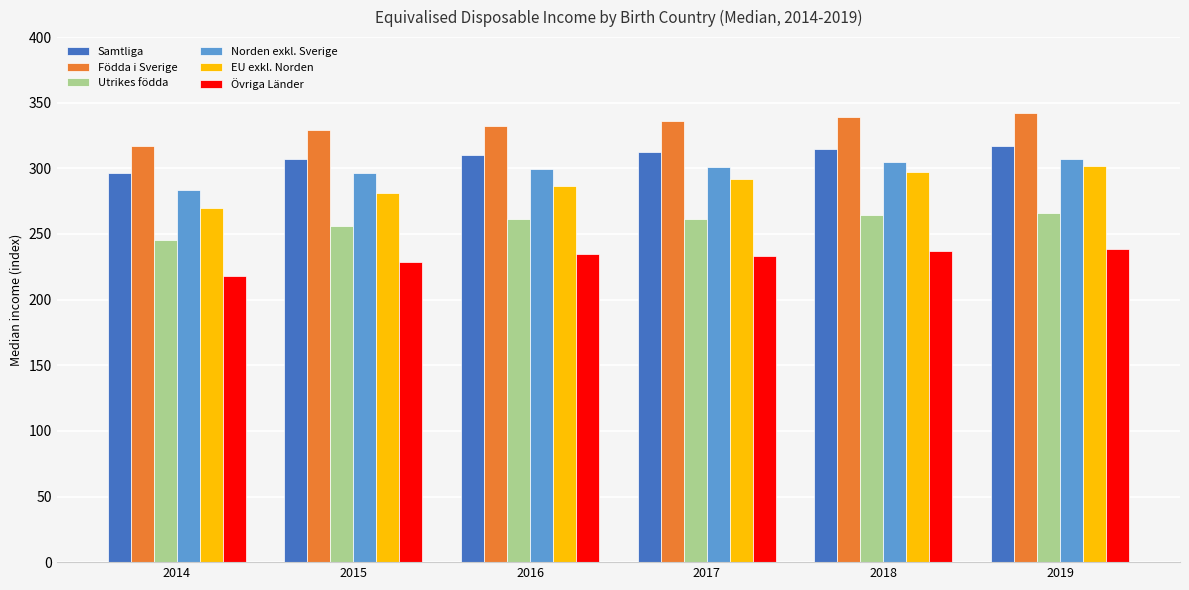

What are all the series names shown in the legend?

Samtliga, Födda i Sverige, Utrikes födda, Norden exkl. Sverige, EU exkl. Norden, Övriga Länder